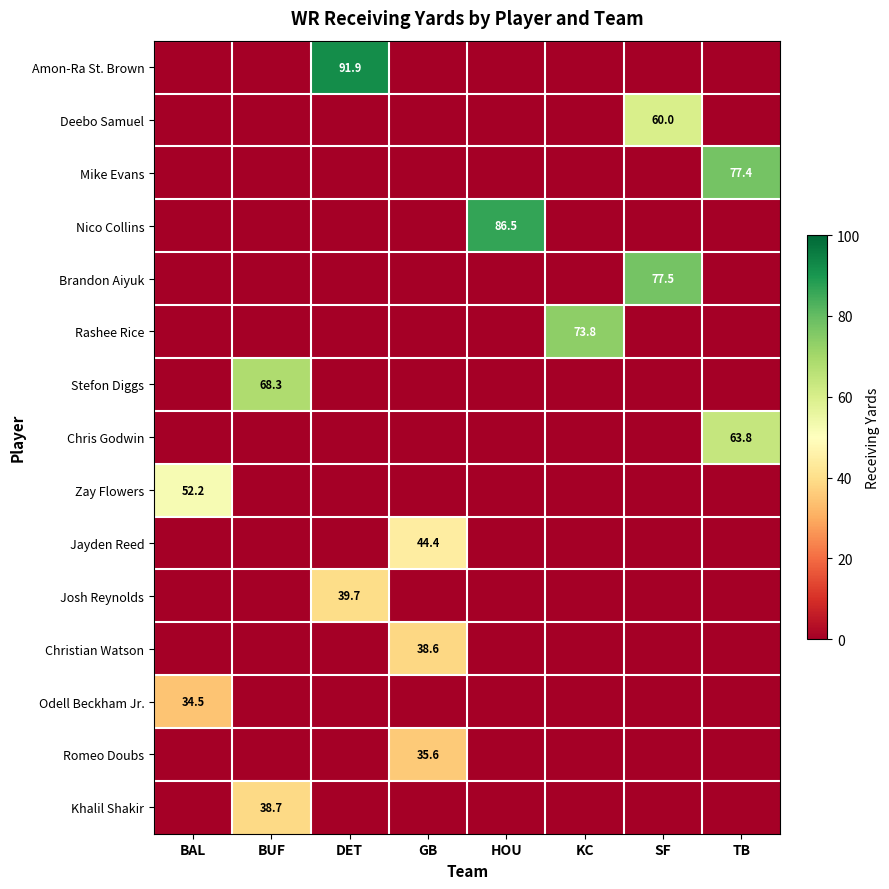

Which category has the highest value in the Josh Reynolds series?

DET